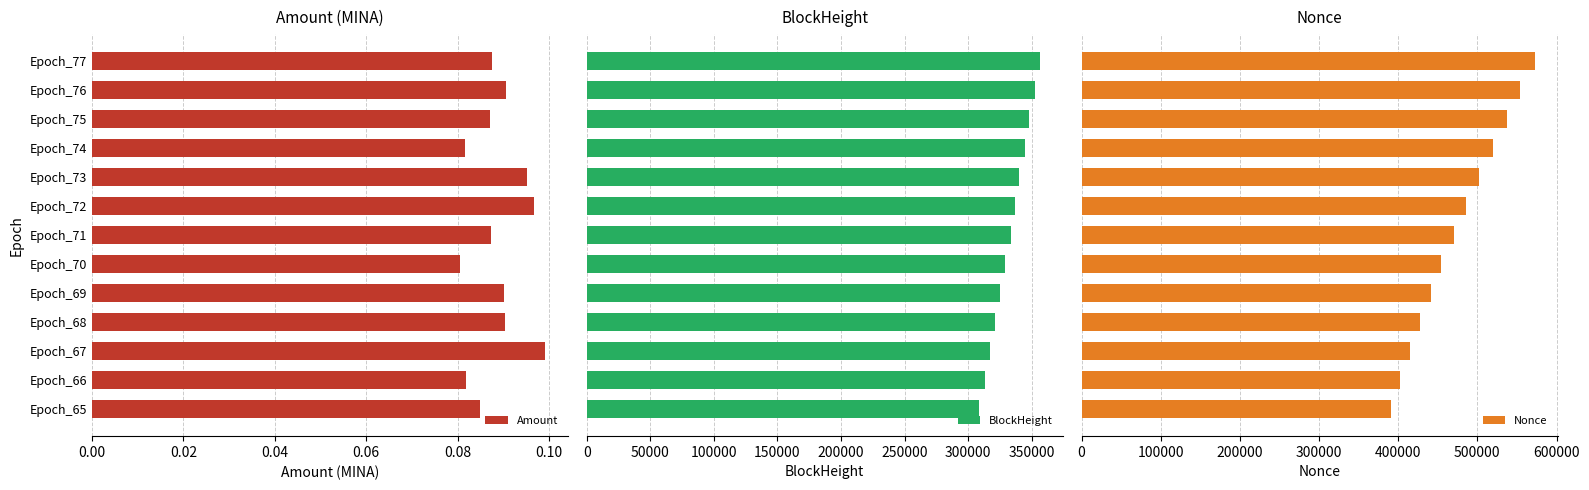

What is the sum of all Amount values?

1.2